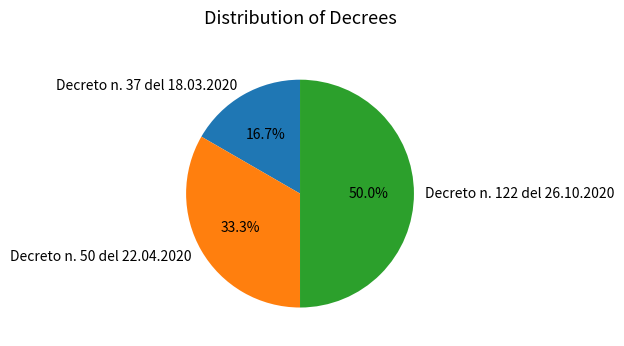

How many segments does this pie chart have?

3